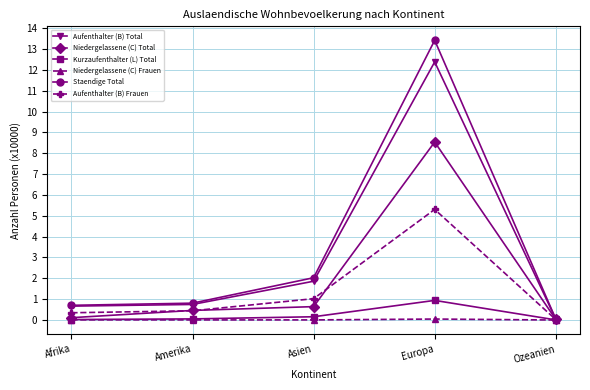

Between Europa and Ozeanien, which series saw the biggest shift?

Staendige Total